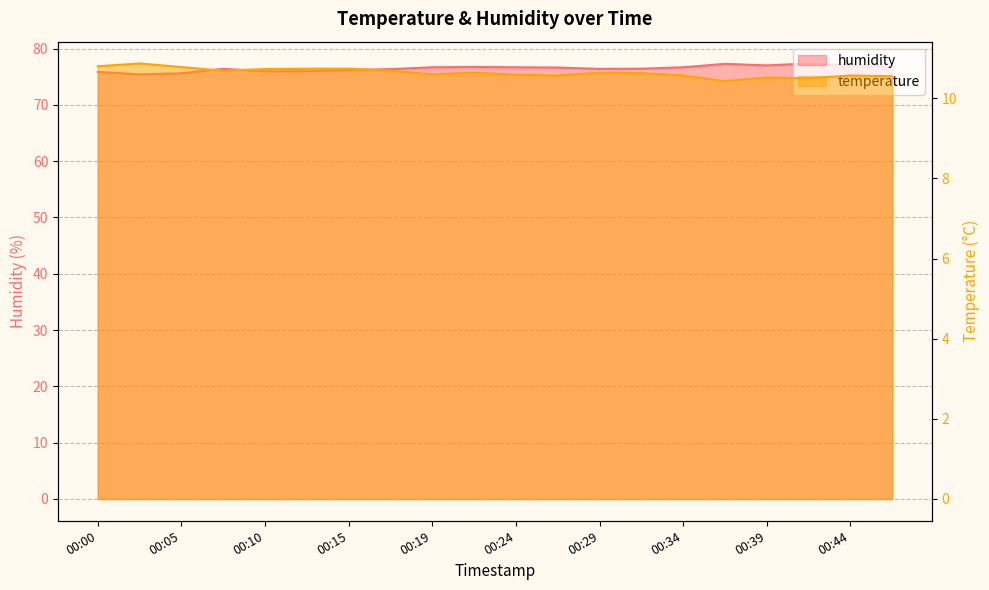

In humidity, how many points are lower than both neighbors (excluding endpoints)?

4